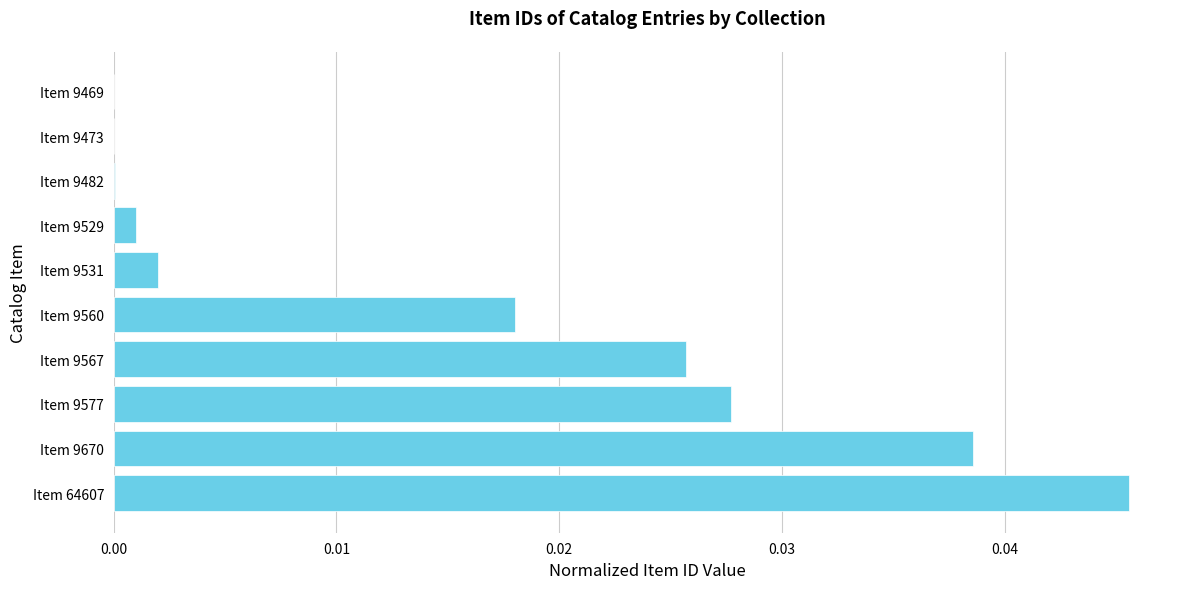

Is it true that the value at Item 9529 is 0.0?

True